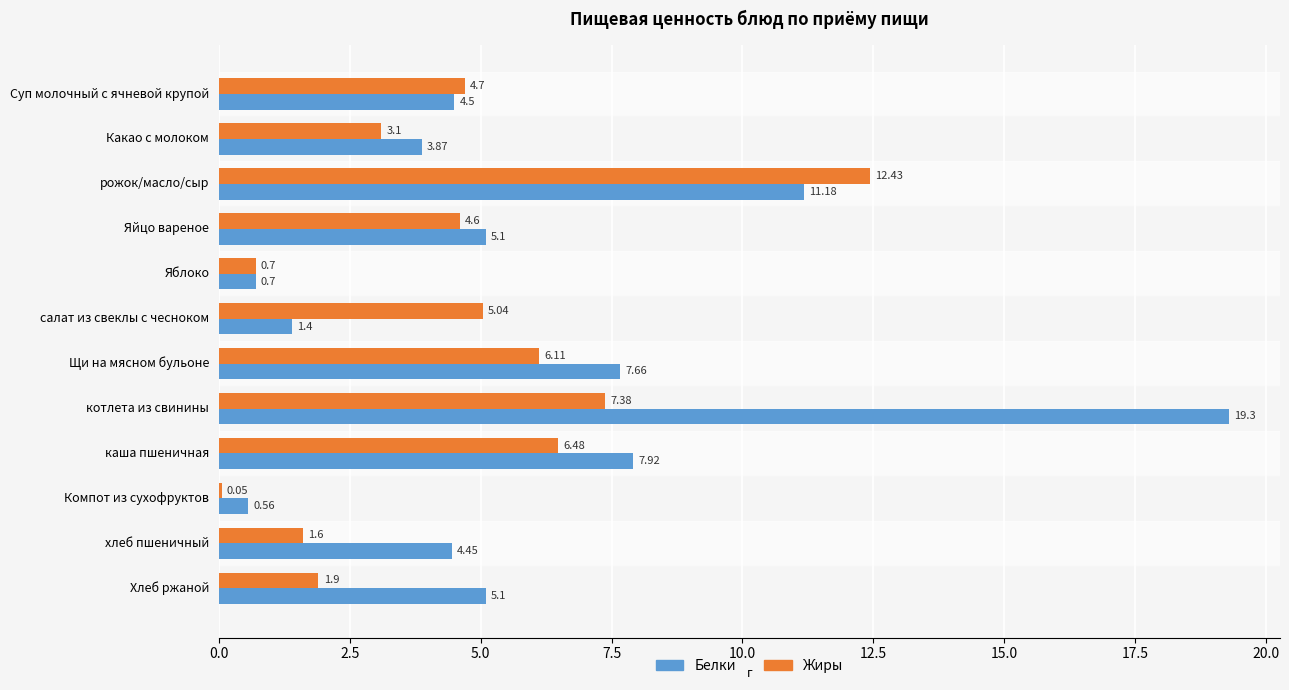

Where is Белки nearest to the value 9?

каша пшеничная